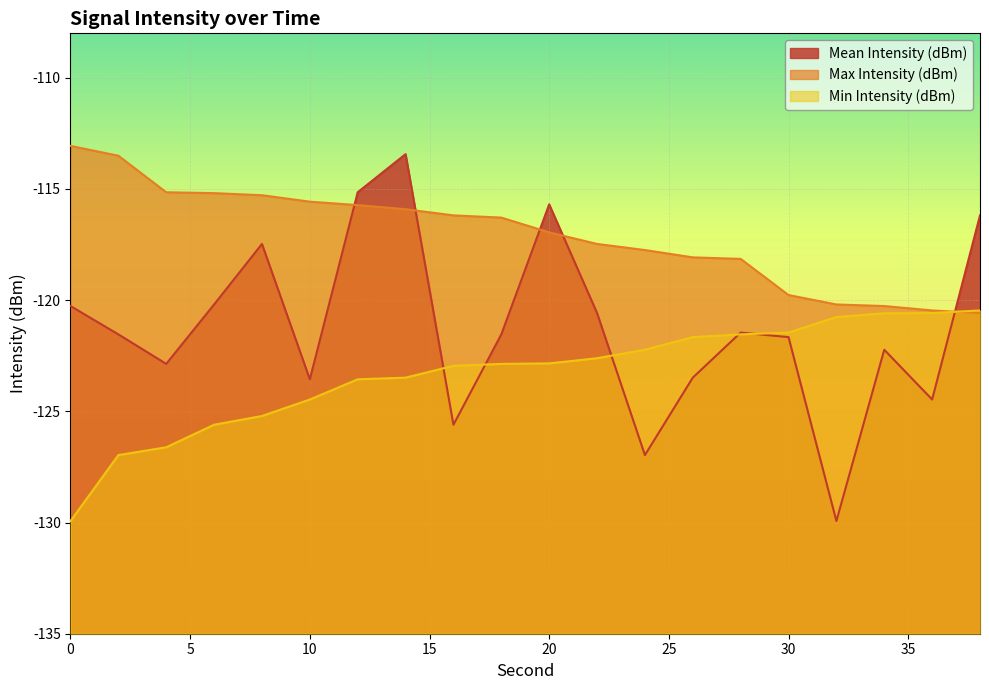

What is the sum of all Mean Intensity (dBm) values?

-2424.3